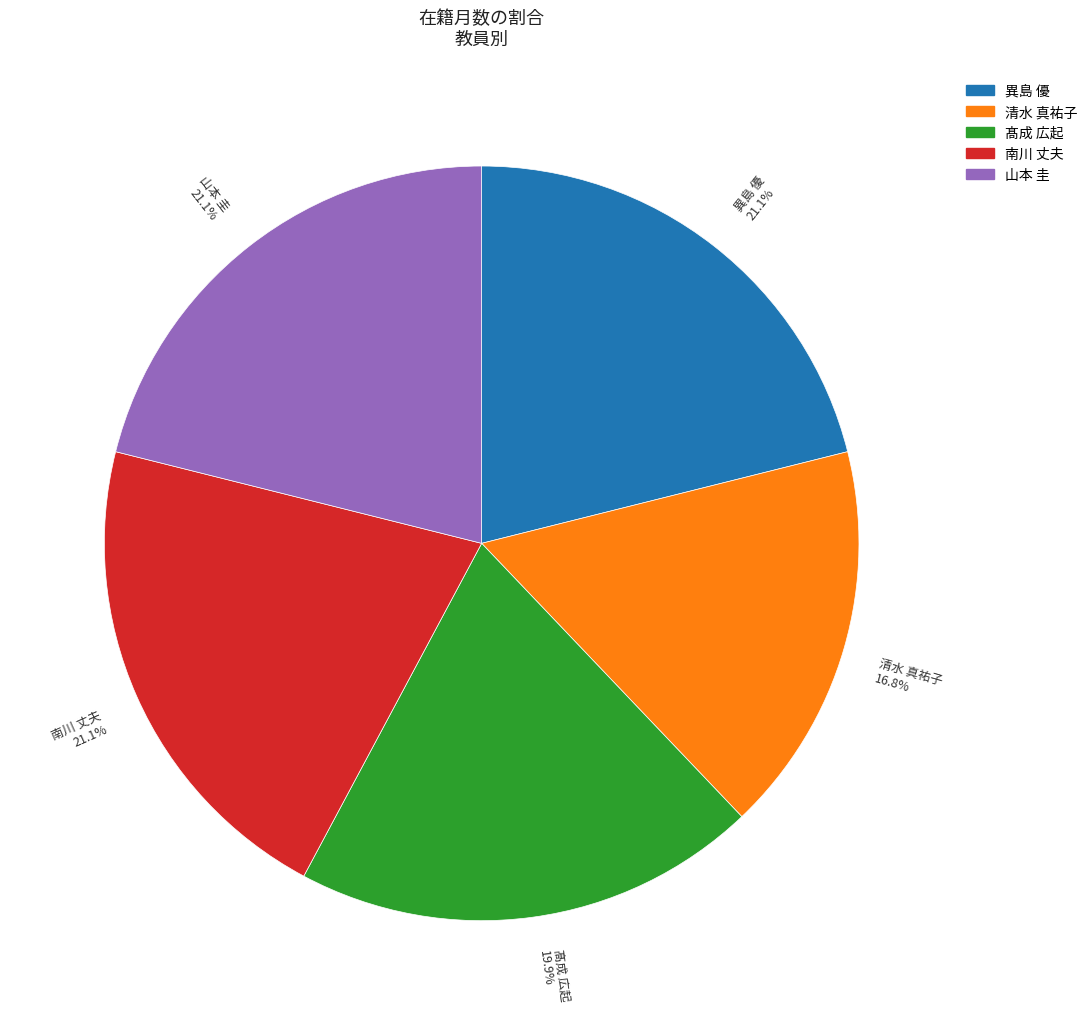

Which has a higher value, 山本 圭 or 髙成 広起?

山本 圭